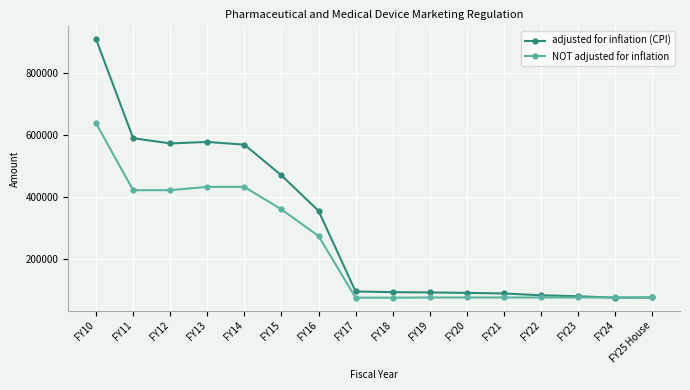

What is the highest value of the NOT adjusted for inflation series?

638023